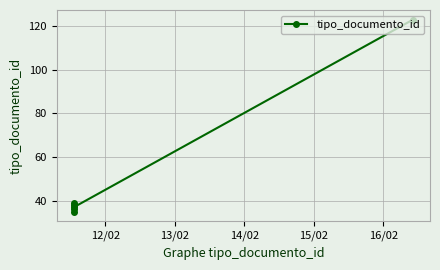

What position from the left is 14/02?

3